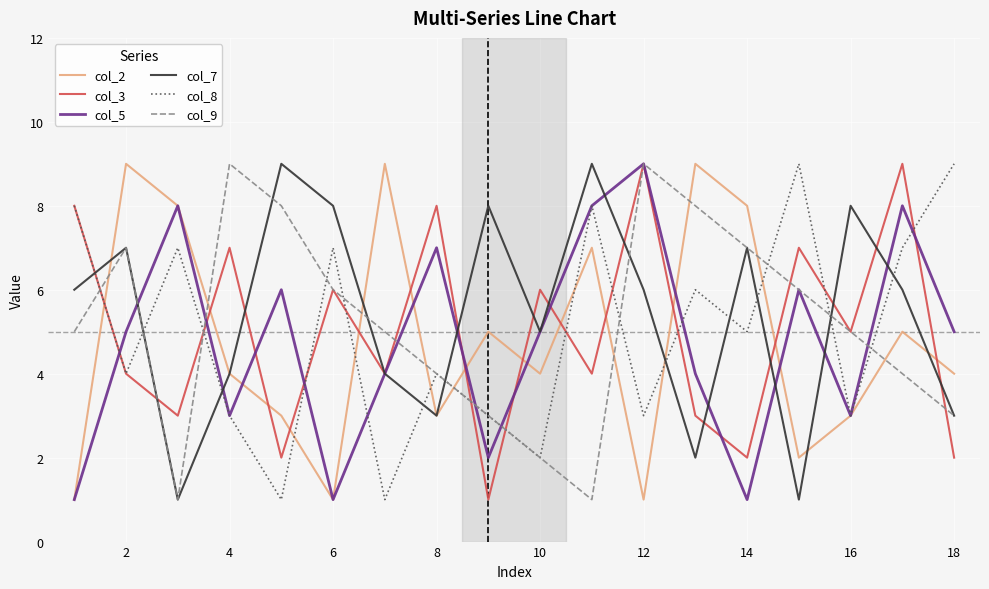

What are all the series names shown in the legend?

col_2, col_3, col_5, col_7, col_8, col_9